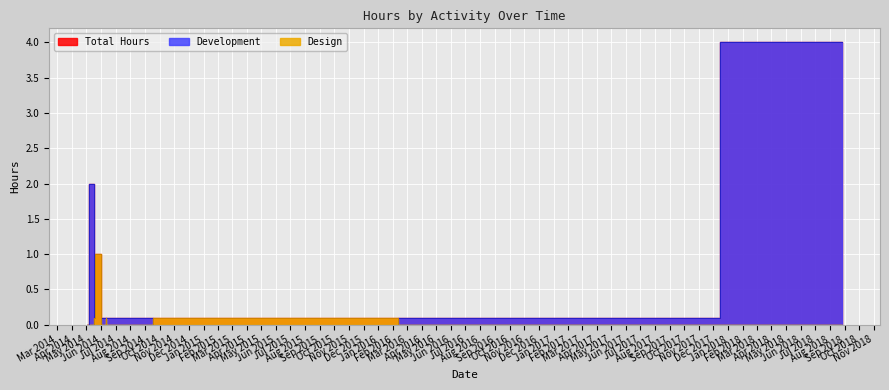

What is the label of the 9th point from the right?

13/05/2014